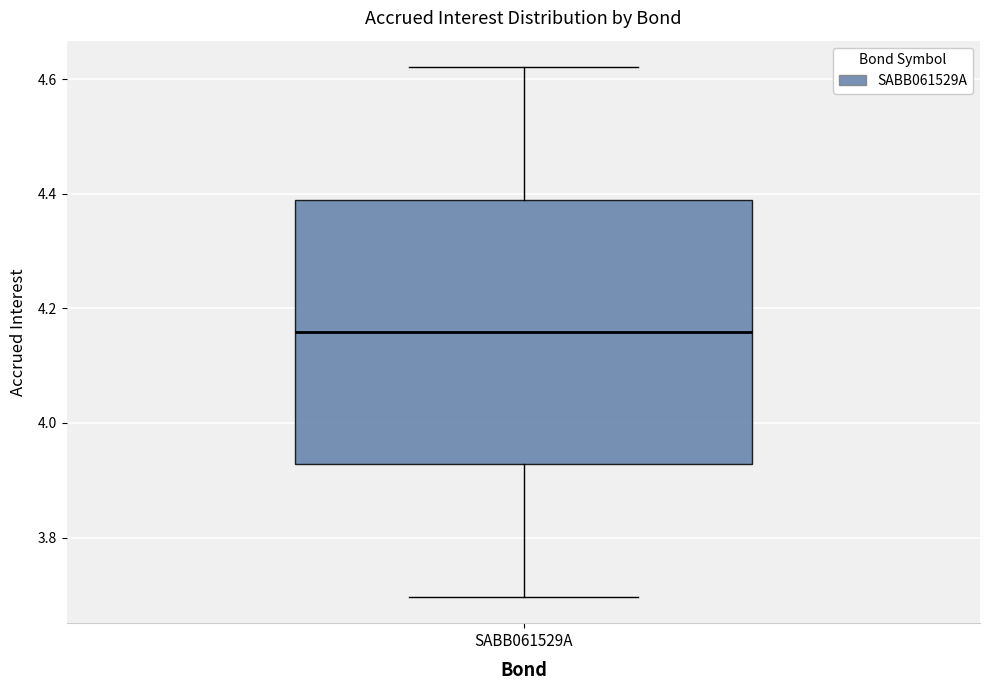

Read this box plot against the y-axis: the position of the median line, the range covered by the box, and the ends of both whiskers. The values are not printed on the chart, so give them approximately, as read against the axis.

median 4.16, box 3.92 to 4.38, whiskers 3.70 to 4.62